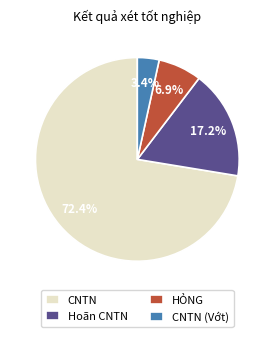

How many slices are in this pie chart?

4